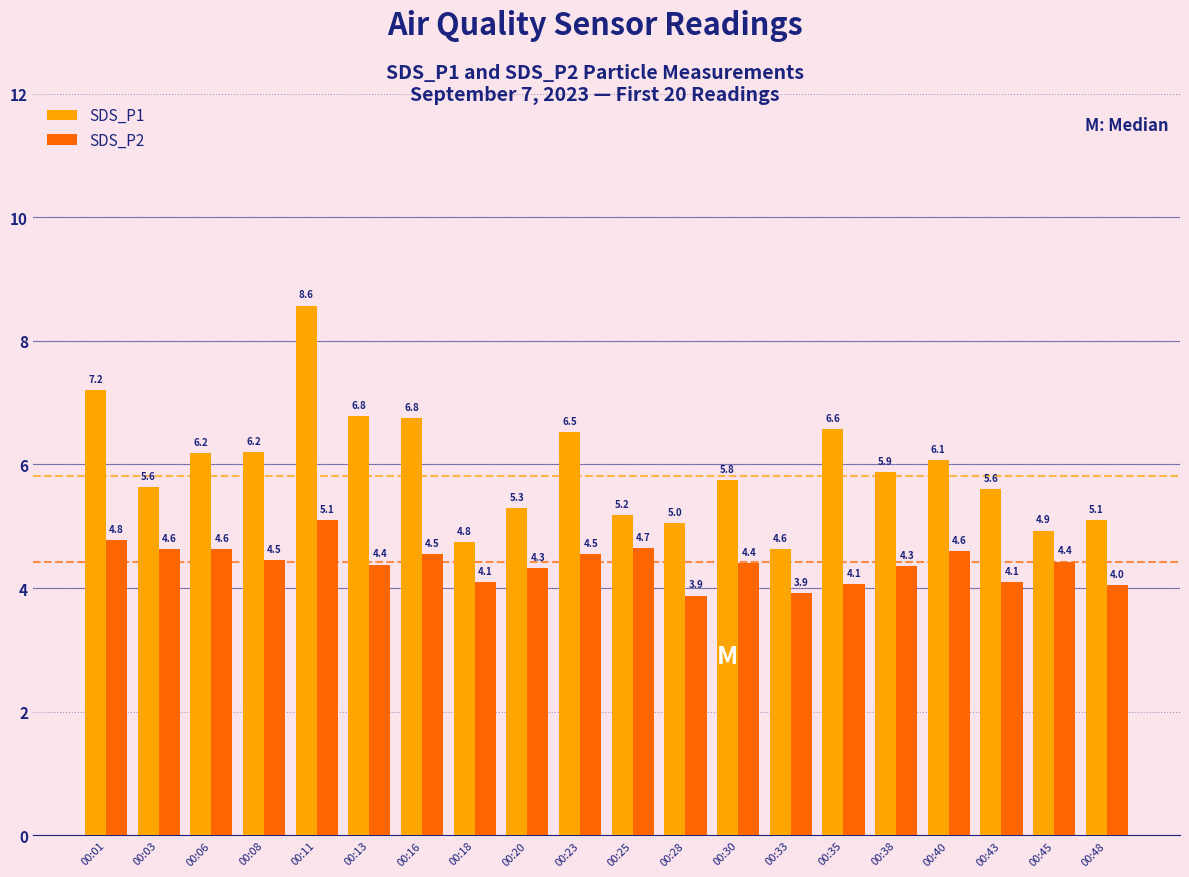

What is the difference between the highest and lowest values at 00:13?

2.4